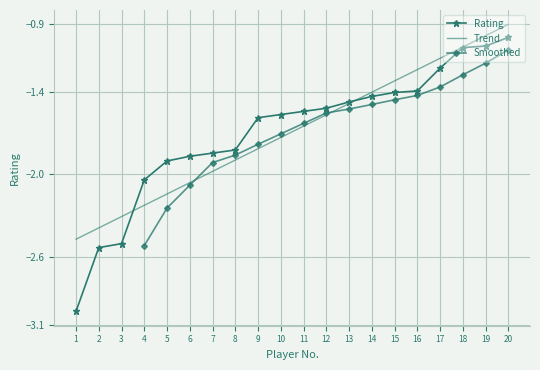

Is it true that the value at 7 is -3.0?

False